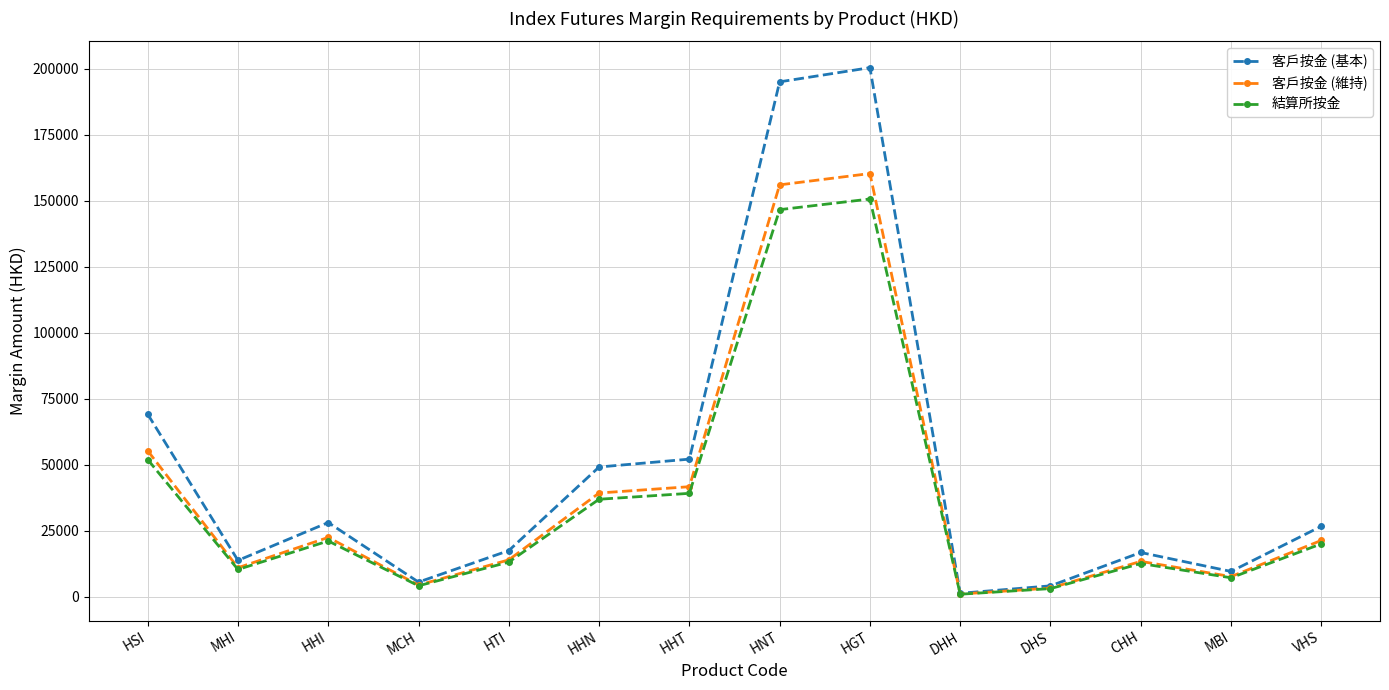

True or false: 結算所按金 has more than 1 points higher than both neighbors.

True